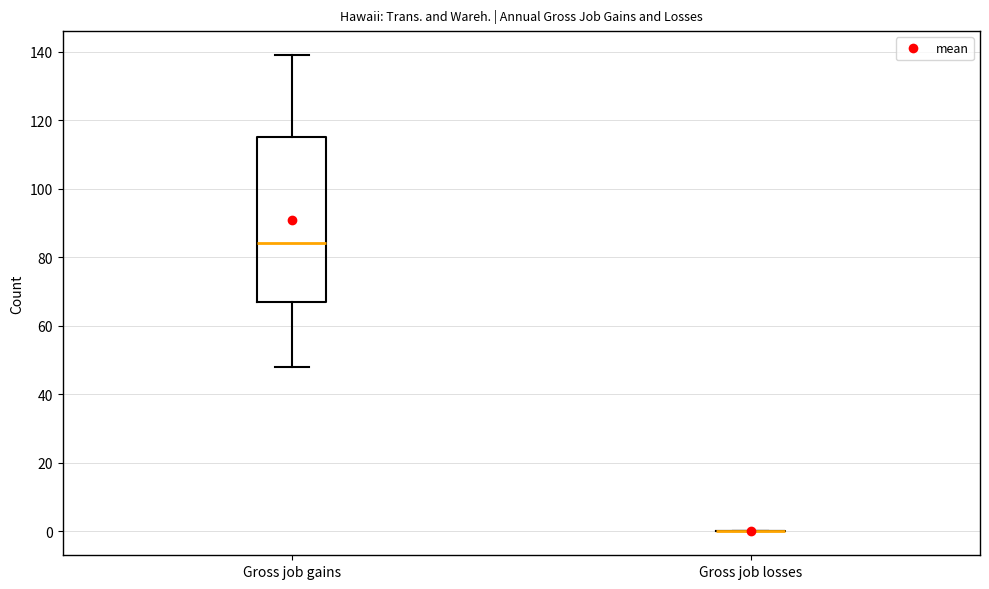

Reading left to right, read every box against the y-axis: the position of its median line, the range the box covers, and the ends of its whiskers. The values are not printed on the chart, so give them approximately, as read against the axis.

Gross job gains: median 84, box 68 to 116, whiskers 48 to 140
Gross job losses: box collapsed to a line at 0, whiskers 0 to 0